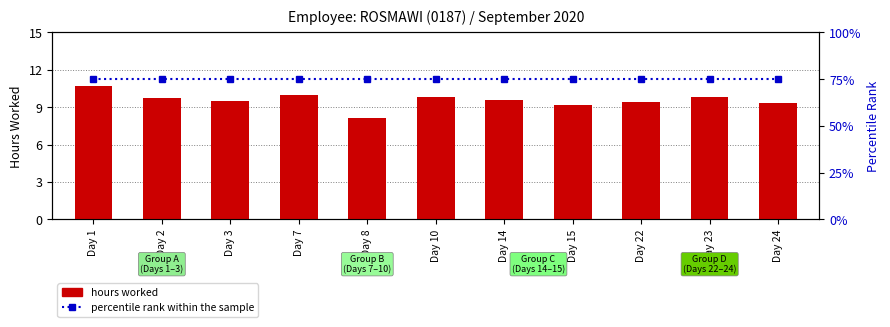

Is it true that percentile rank within the sample equals 15.9 at Day 10?

False